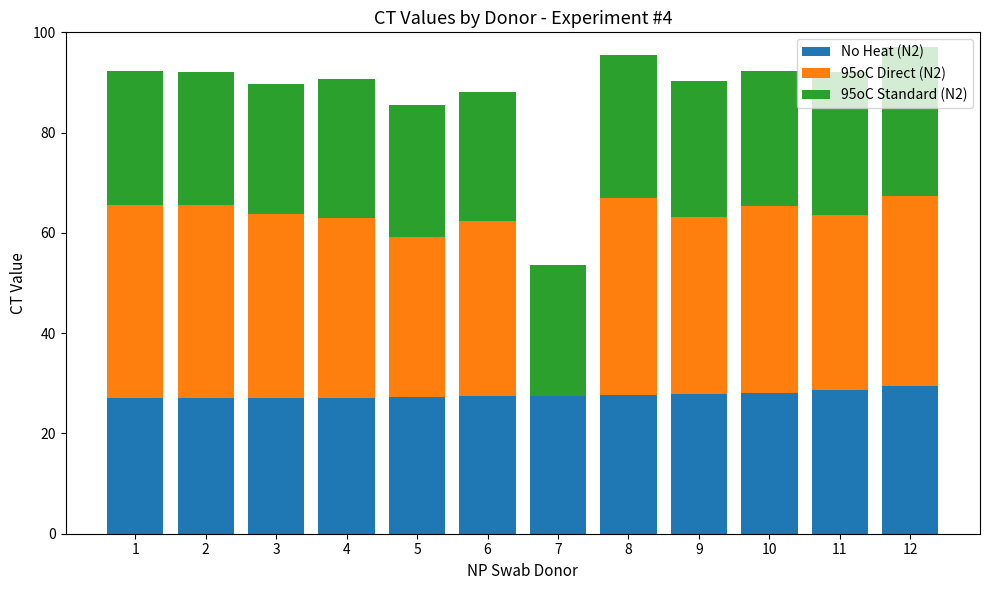

What is the total value across all series at 7?

53.6